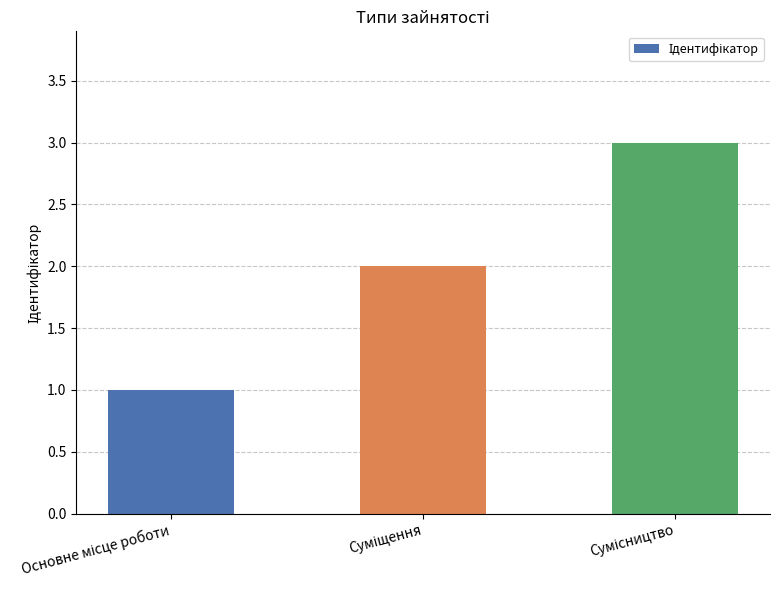

What is the sum of all values?

6